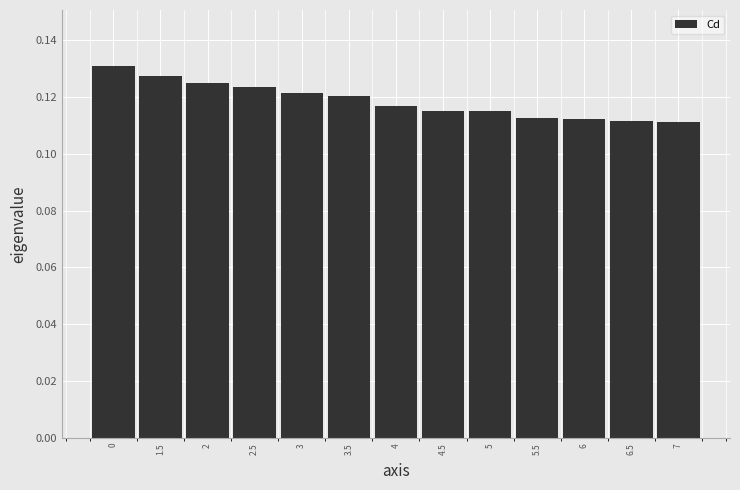

What is the label of the 11th bar from the left?

6